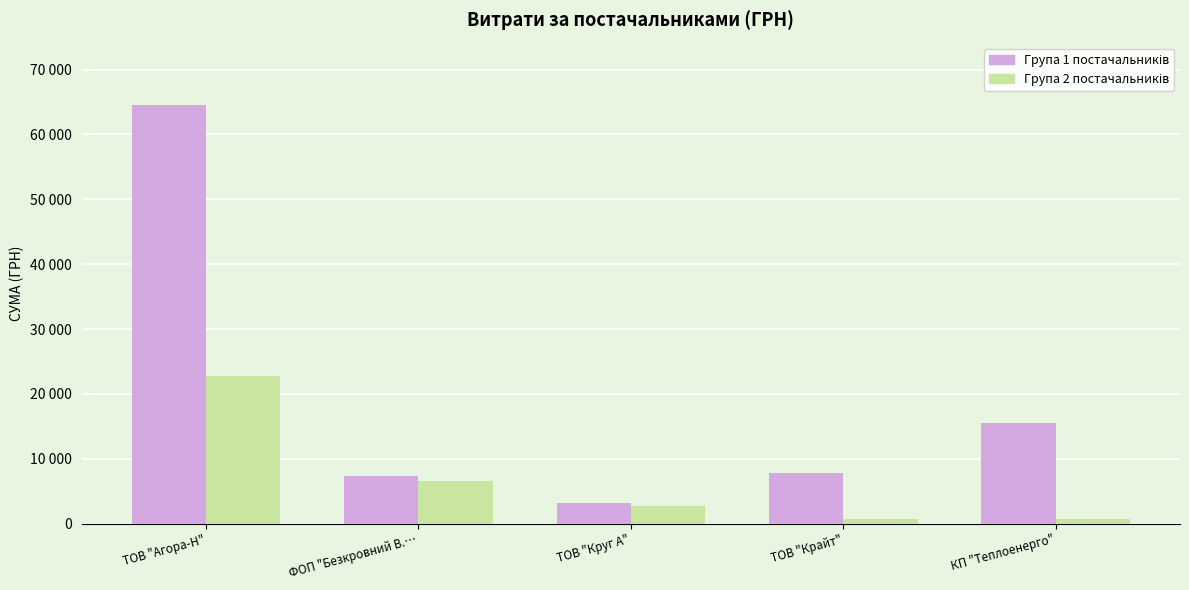

What is the highest value of the Група 1 постачальників series?

64481.7